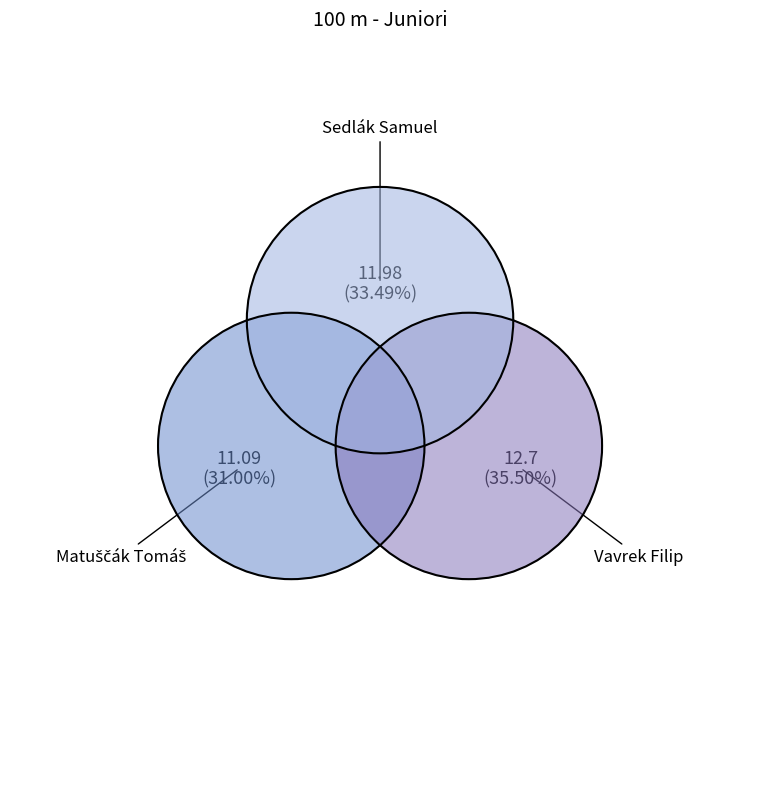

Is it true that Sedlák Samuel is 46% of the pie?

False